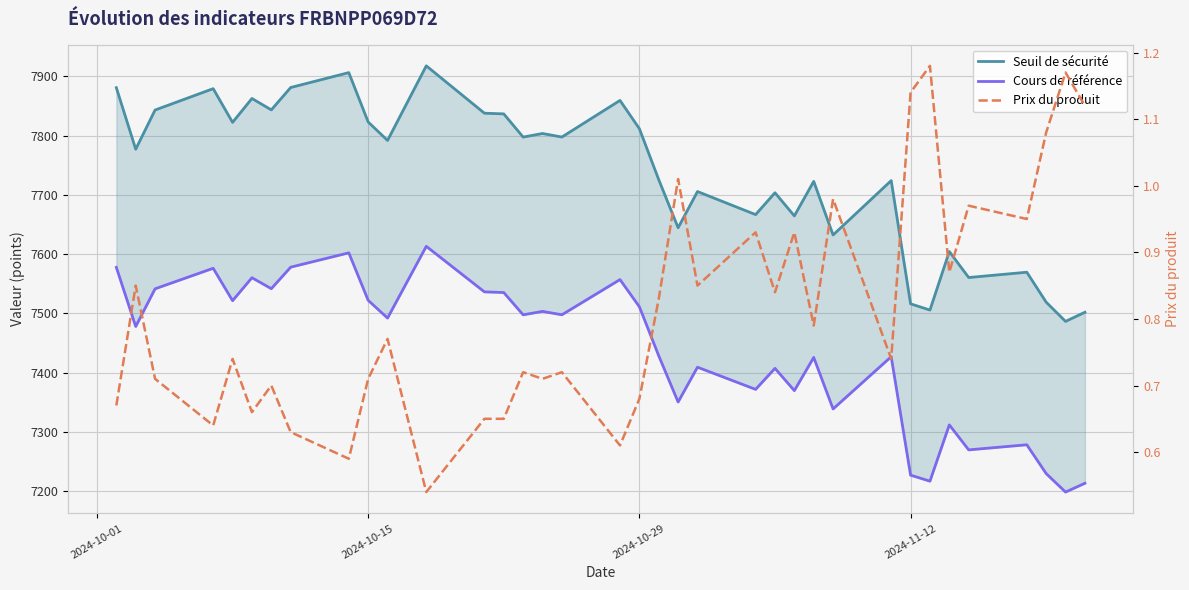

List the series in order of their peak value, highest first.

Seuil de sécurité, Cours de référence, Prix du produit